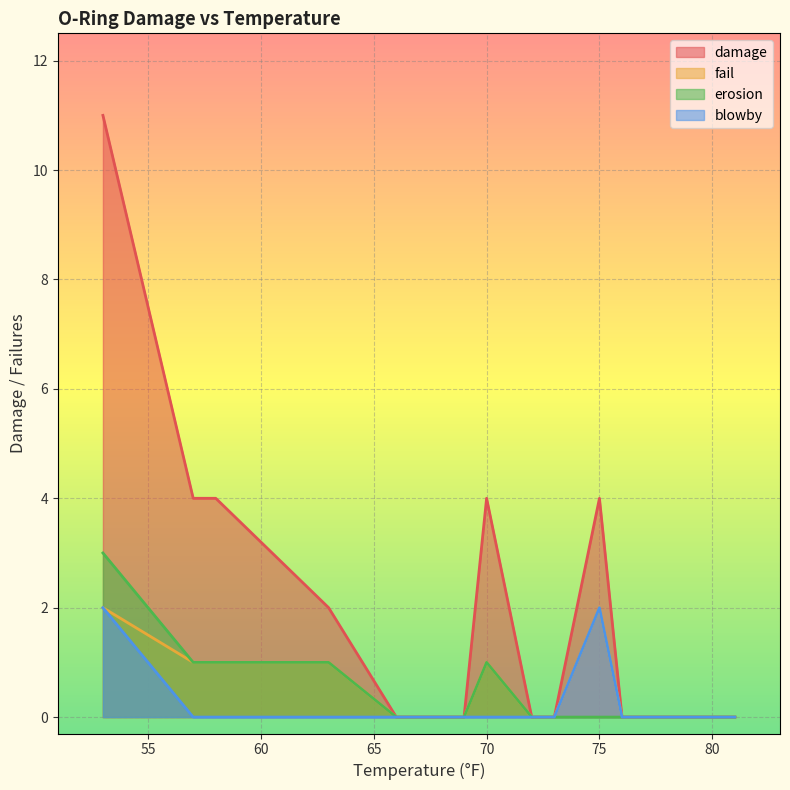

Reading right to left, transcribe all the data shown in this chart.

damage: 0	0	0	0	4	0	0	4	0	0	0	0	2	4	4	11
fail: 0	0	0	0	2	0	0	1	0	0	0	0	1	1	1	2
erosion: 0	0	0	0	0	0	0	1	0	0	0	0	1	1	1	3
blowby: 0	0	0	0	2	0	0	0	0	0	0	0	0	0	0	2